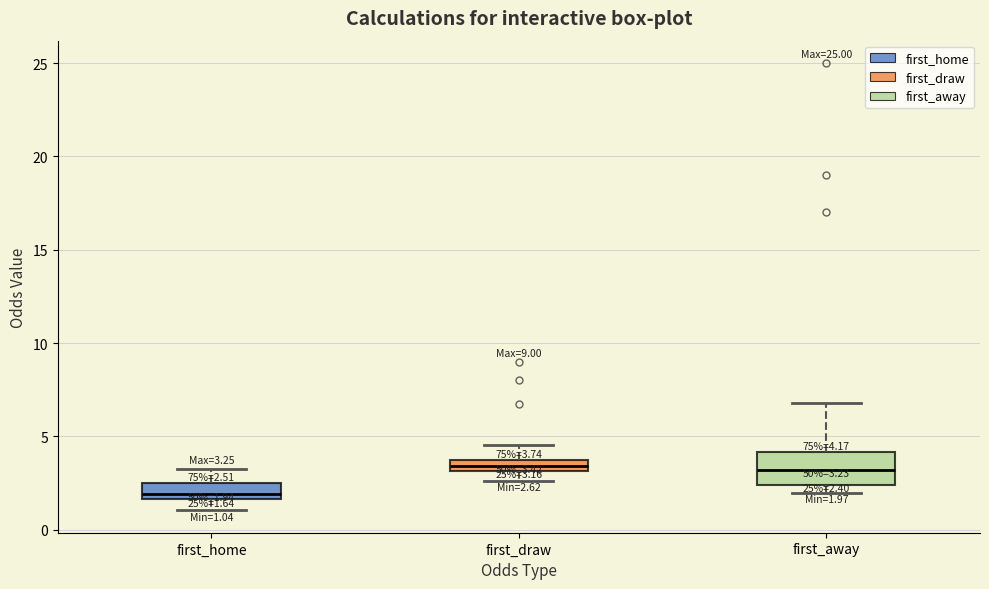

Comparing the boxes themselves (not the whiskers), which one is the tallest?

first_away